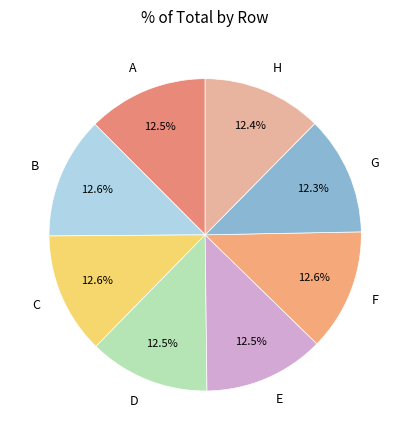

Is there any slice that represents more than half of the pie?

No